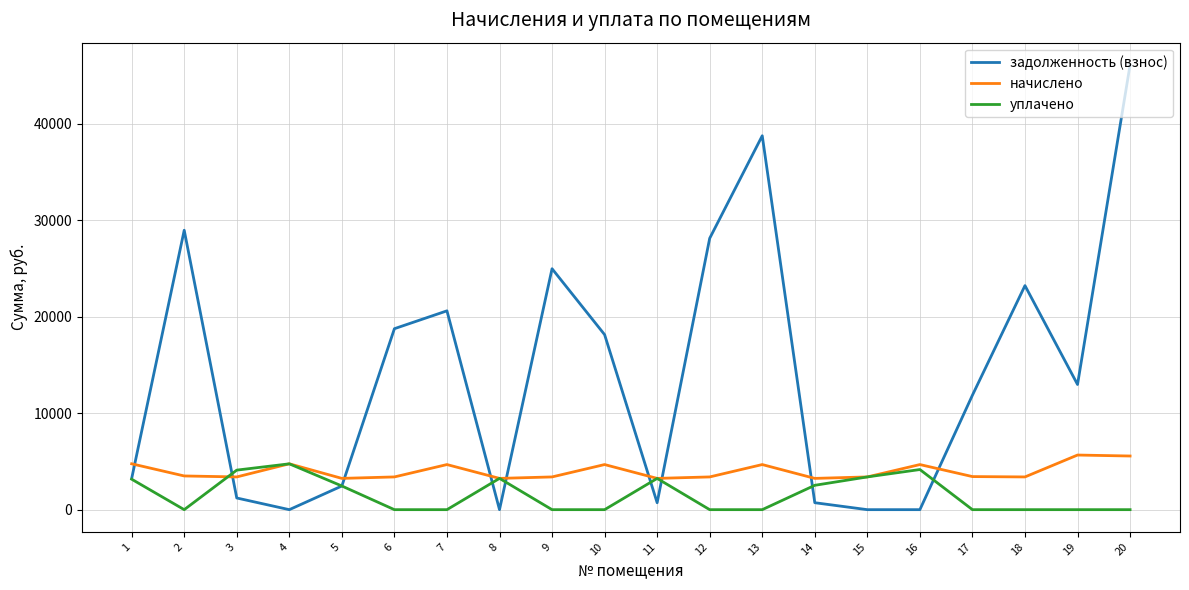

Which series changed the most between 7 and 17?

задолженность (взнос)